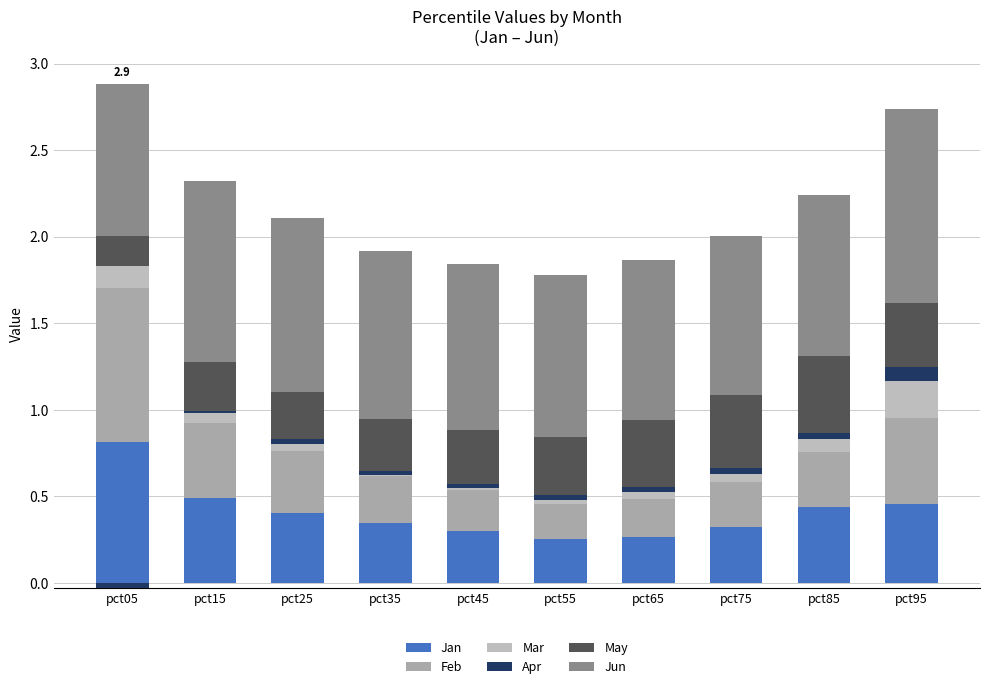

Which category has the highest value in the Apr series?

pct95